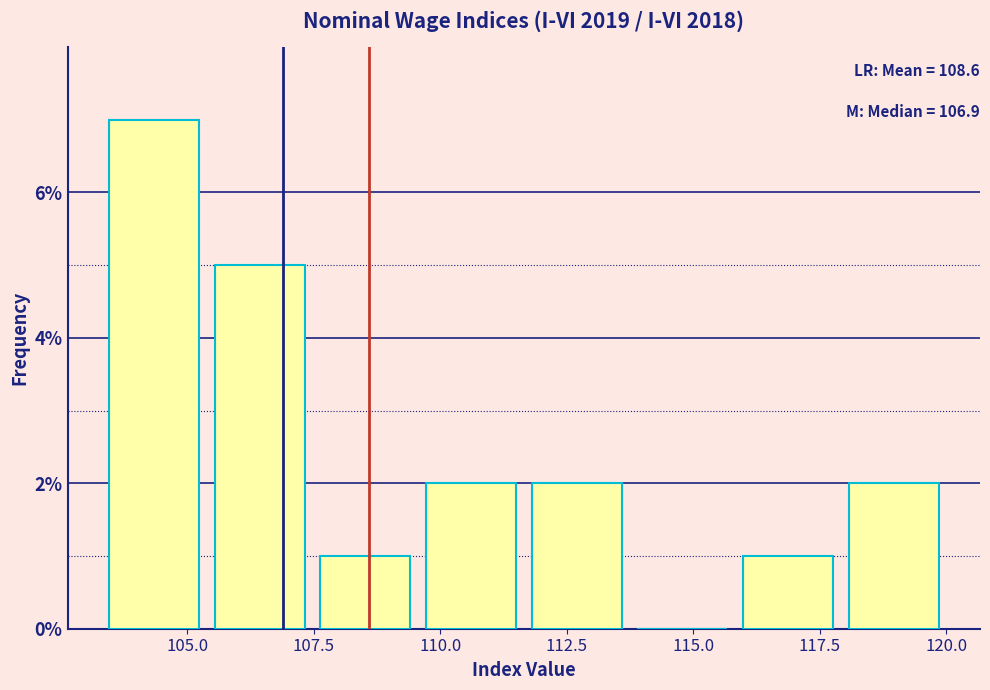

Which range on the x-axis has the tallest bar?

103.5 to 105.5